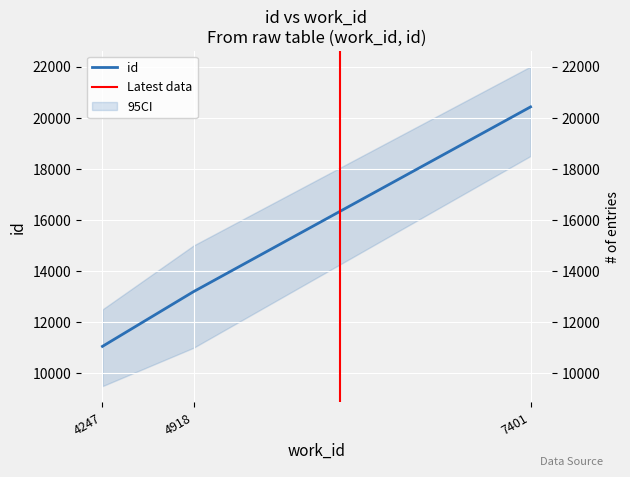

What is the sum of the values at 7401 and 4247?

31476